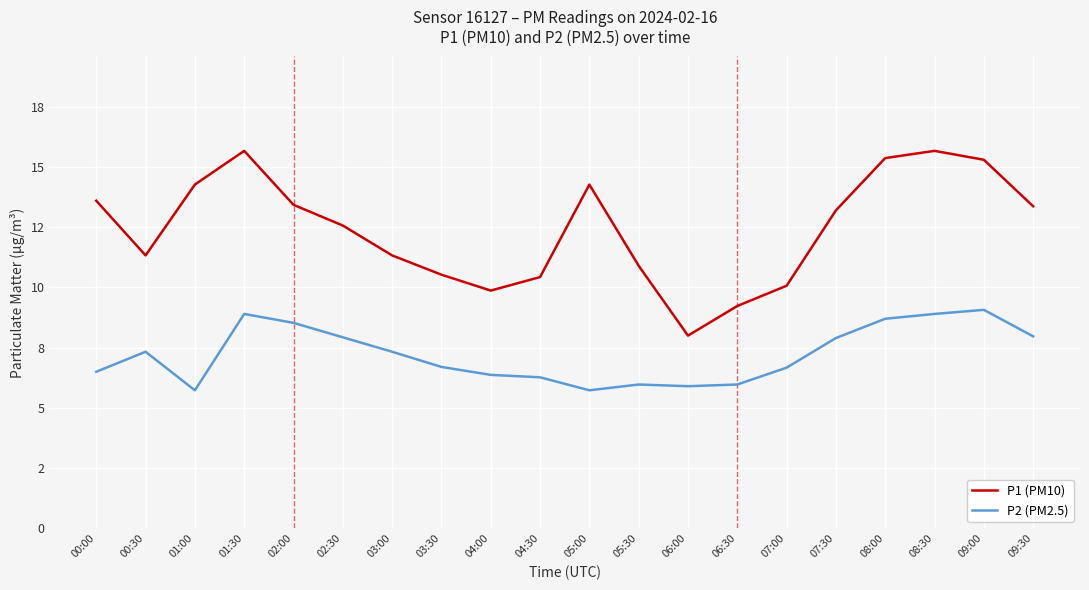

The value of P1 (PM10) at 06:30 is 3.3. True or false?

False